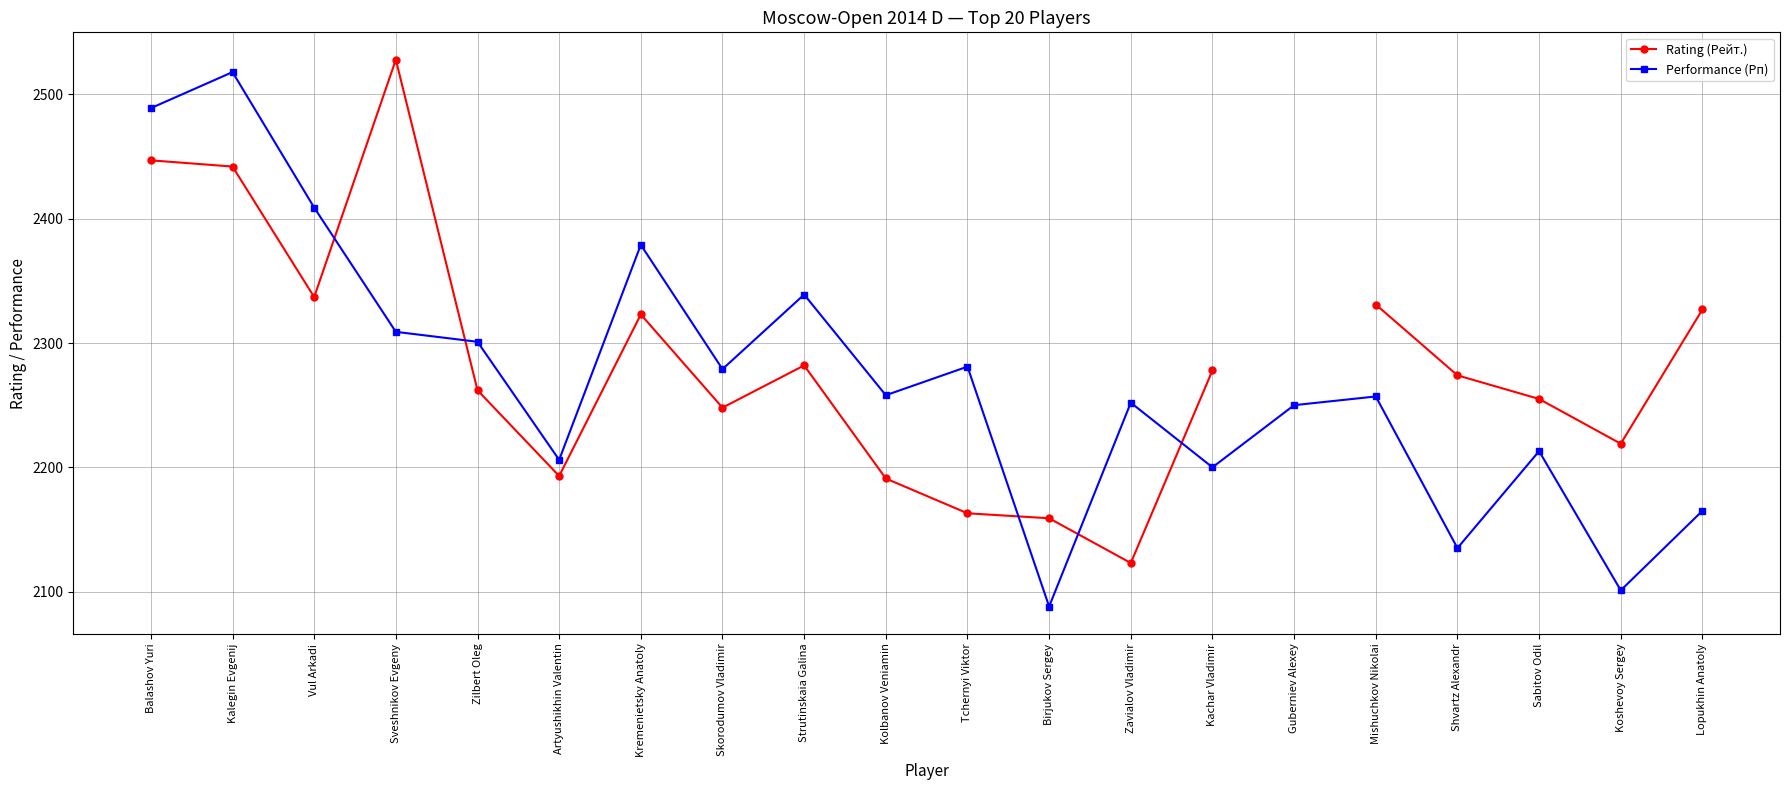

What are all the series names shown in the legend?

Rating (Рейт.), Performance (Рп)